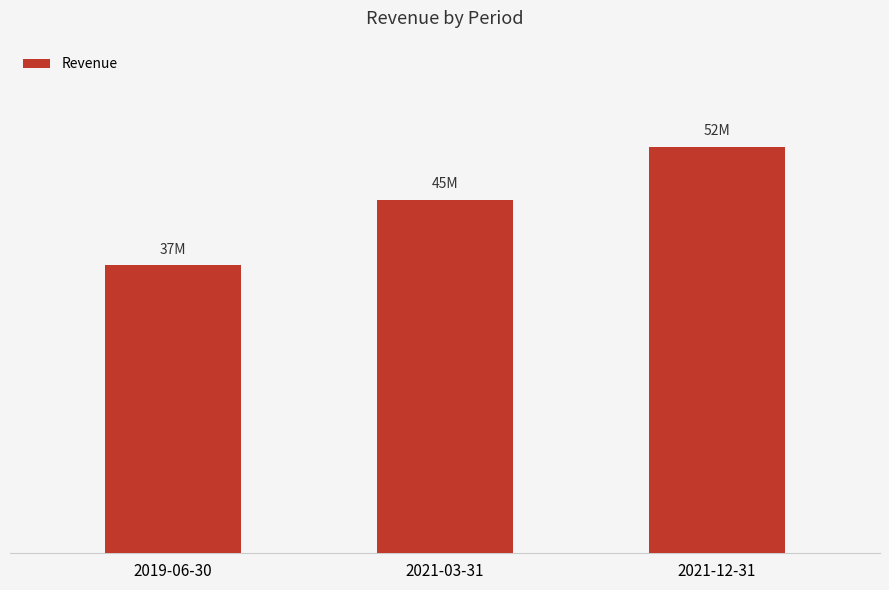

Reading right to left, extract all data points from this chart.

52760000	45871000	37410000